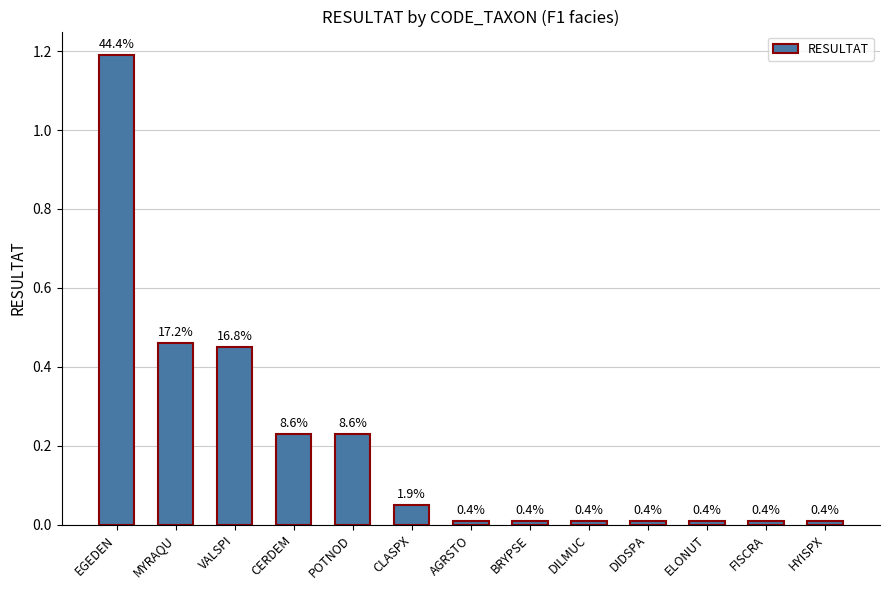

What position from the right is CLASPX?

8